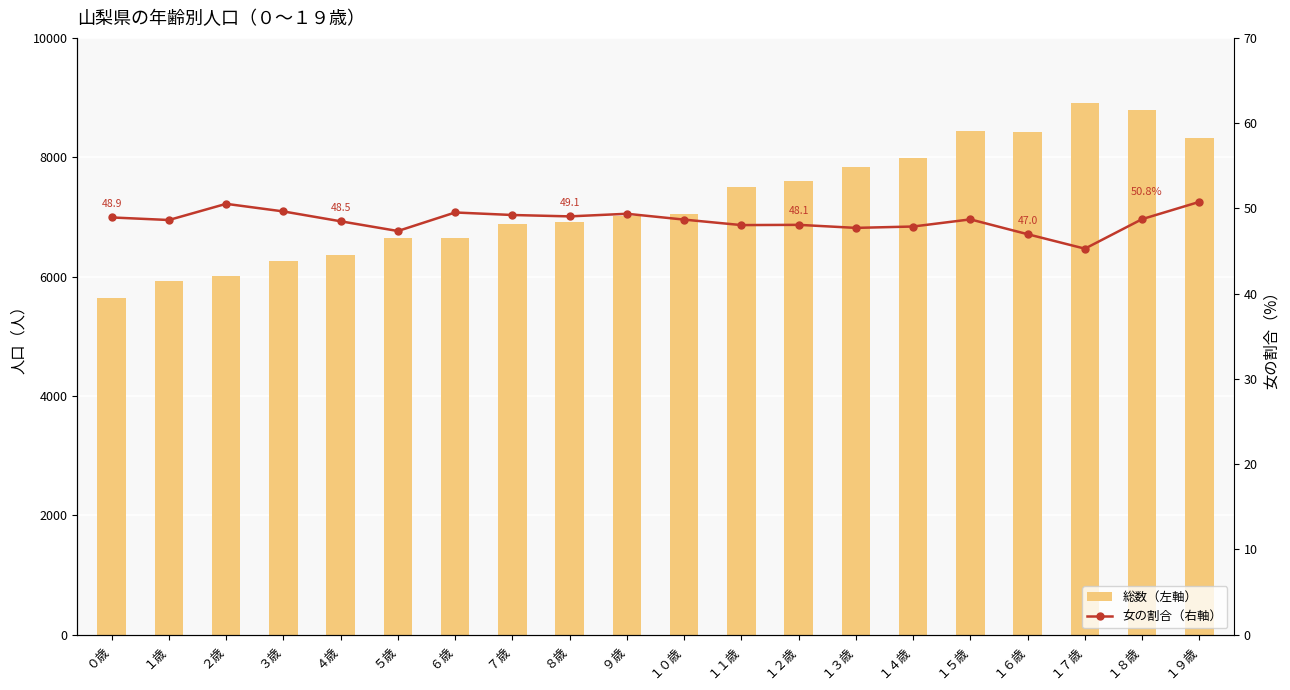

What is the difference between the maximum and minimum values in the 総数（左軸） series?

3281.0